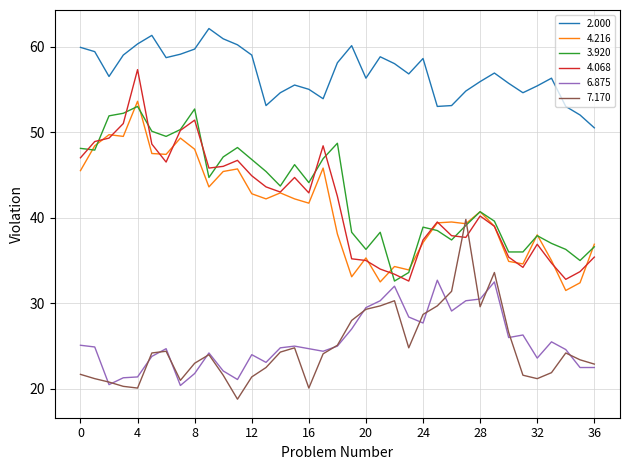

List the series in order of their peak value, highest first.

2.000, 4.068, 4.216, 3.920, 7.170, 6.875